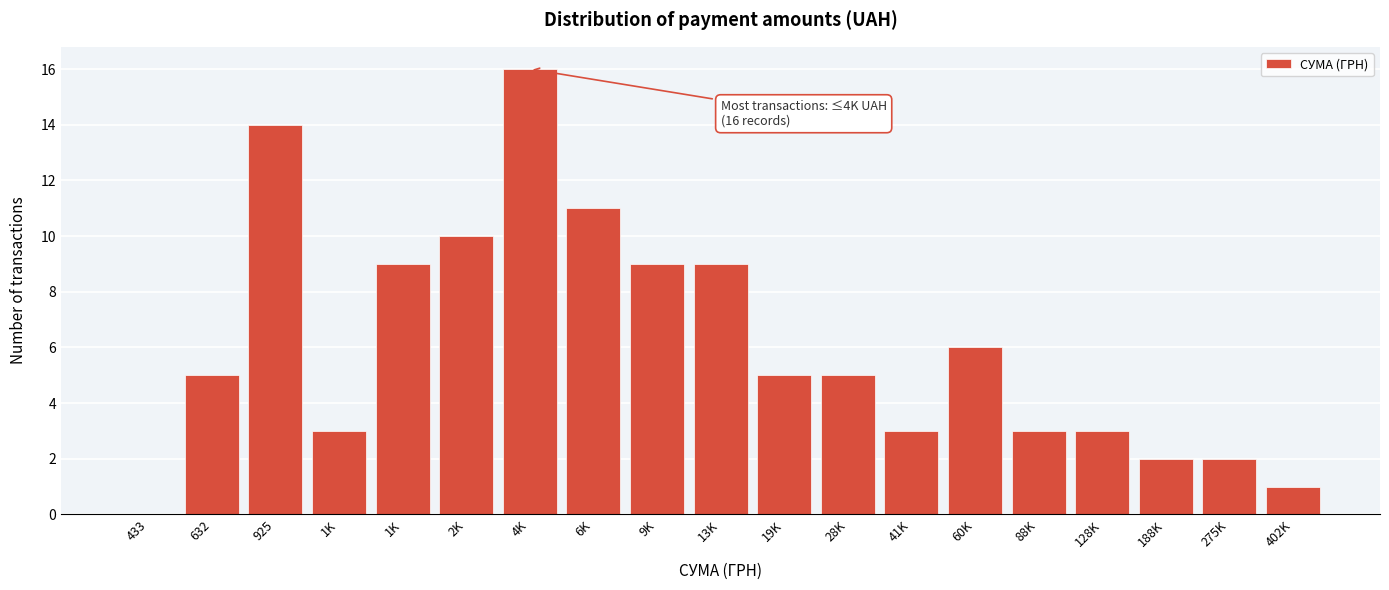

Count the number of data series in this chart.

1